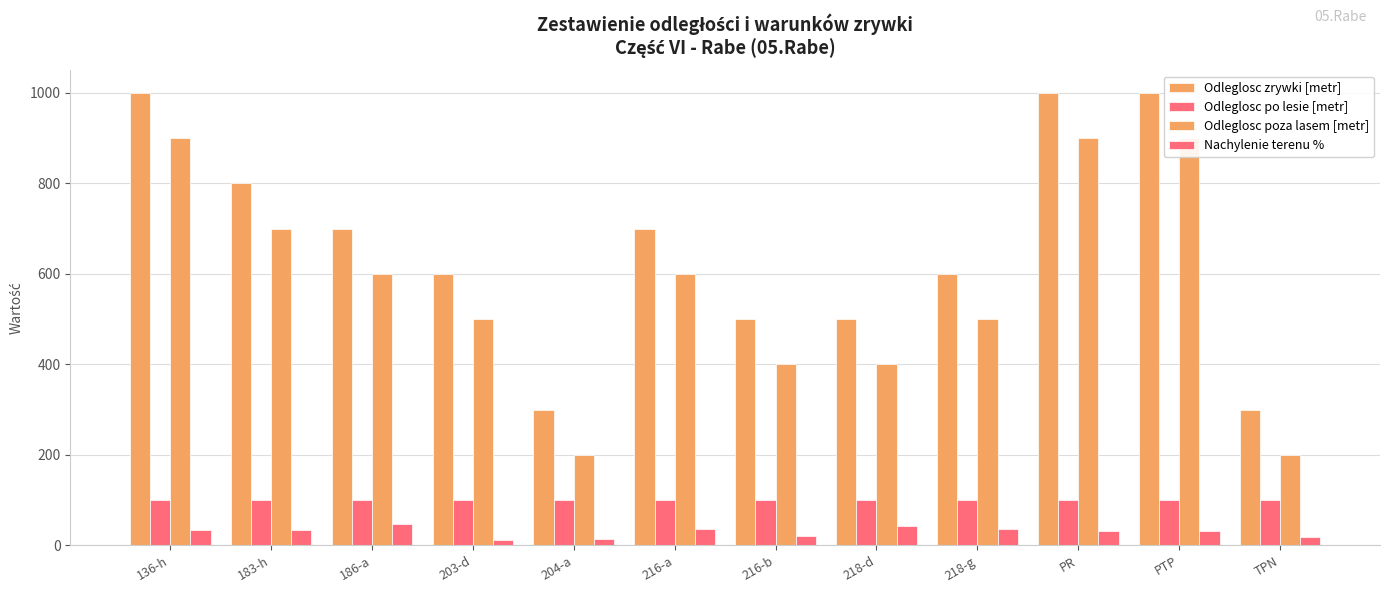

Reading left to right, what are all the values shown in this chart?

Odleglosc zrywki [metr]: 136-h=1000	183-h=800	186-a=700	203-d=600	204-a=300	216-a=700	216-b=500	218-d=500	218-g=600	PR=1000	PTP=1000	TPN=300
Odleglosc po lesie [metr]: 136-h=100	183-h=100	186-a=100	203-d=100	204-a=100	216-a=100	216-b=100	218-d=100	218-g=100	PR=100	PTP=100	TPN=100
Odleglosc poza lasem [metr]: 136-h=900	183-h=700	186-a=600	203-d=500	204-a=200	216-a=600	216-b=400	218-d=400	218-g=500	PR=900	PTP=900	TPN=200
Nachylenie terenu %: 136-h=35	183-h=35	186-a=48	203-d=12	204-a=15	216-a=37	216-b=22	218-d=42	218-g=36	PR=33	PTP=33	TPN=18